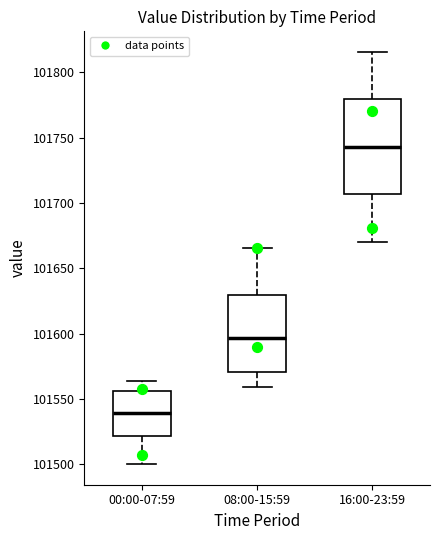

Which box is the tallest, from its lower edge to its upper edge?

16:00-23:59